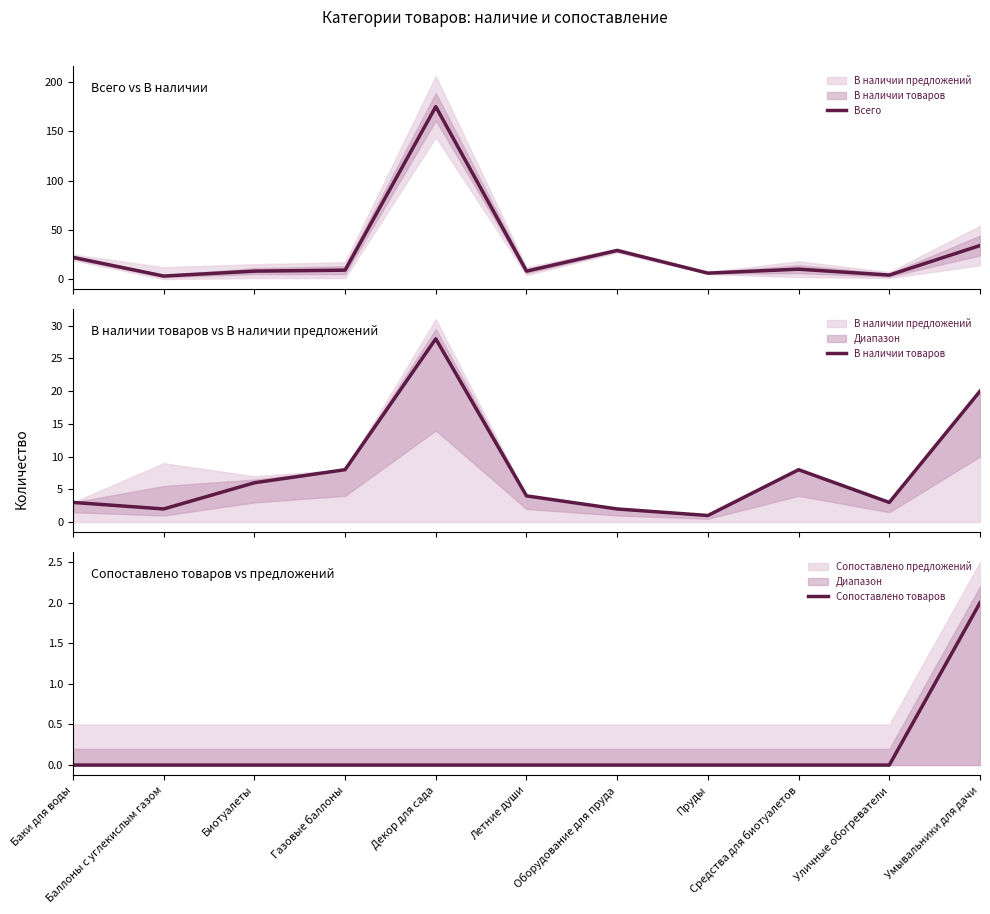

What is the label of the 10th point from the right?

Баллоны с углекислым газом